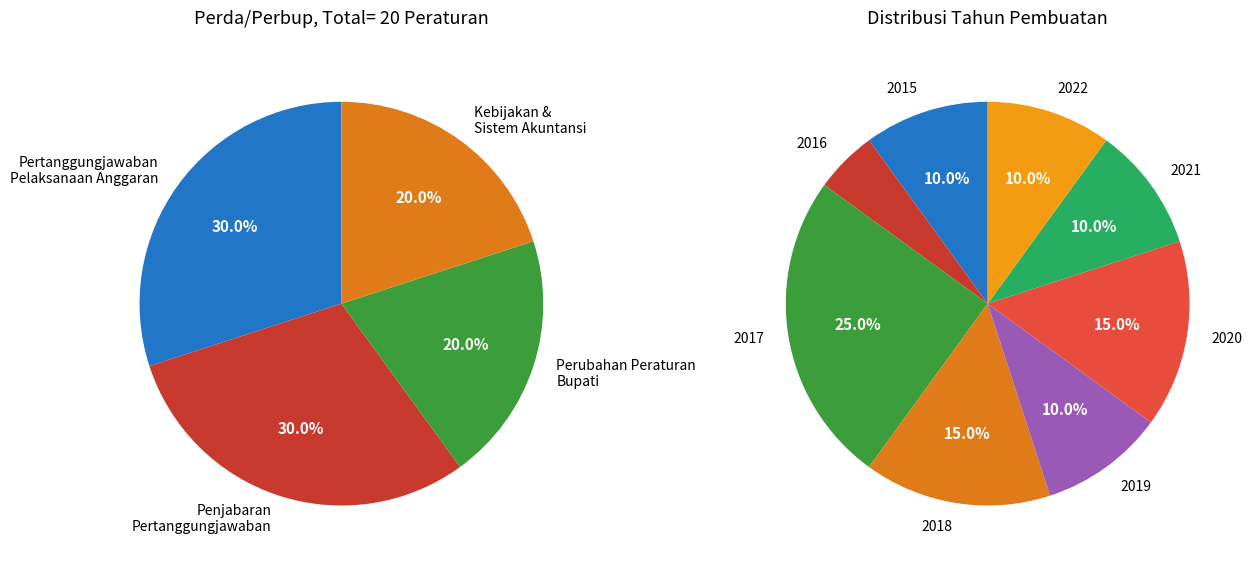

Is there any slice that represents more than half of the pie?

No